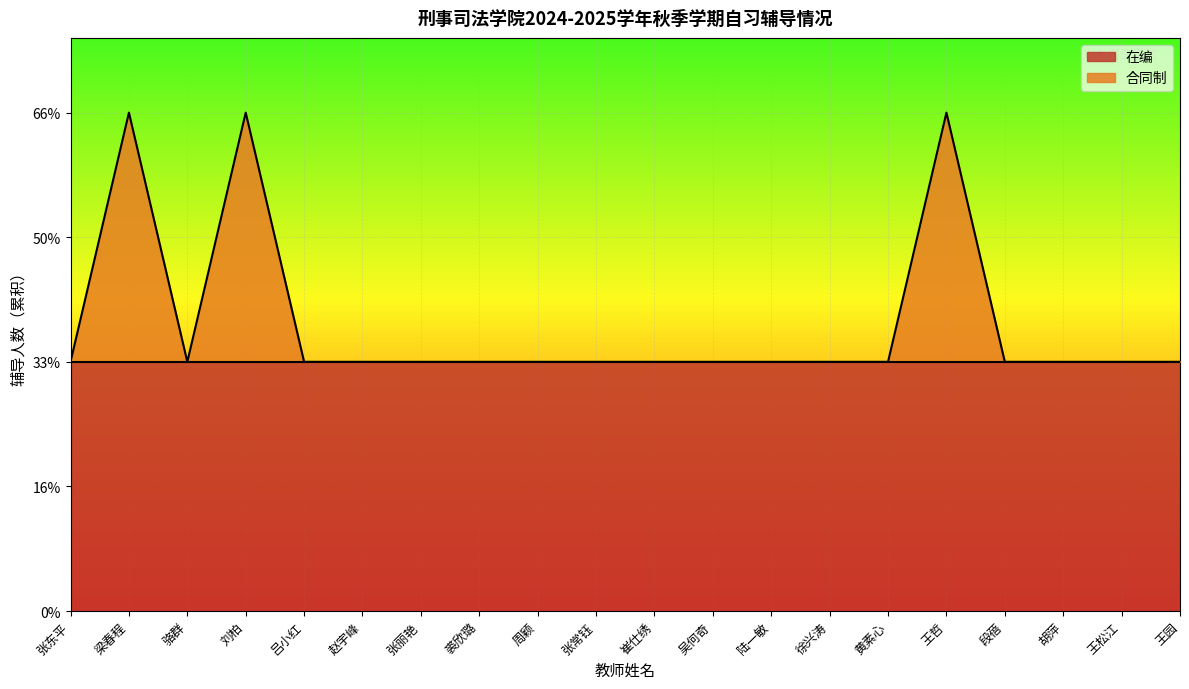

How many points are lower than both their immediate neighbors (excluding endpoints)?

1